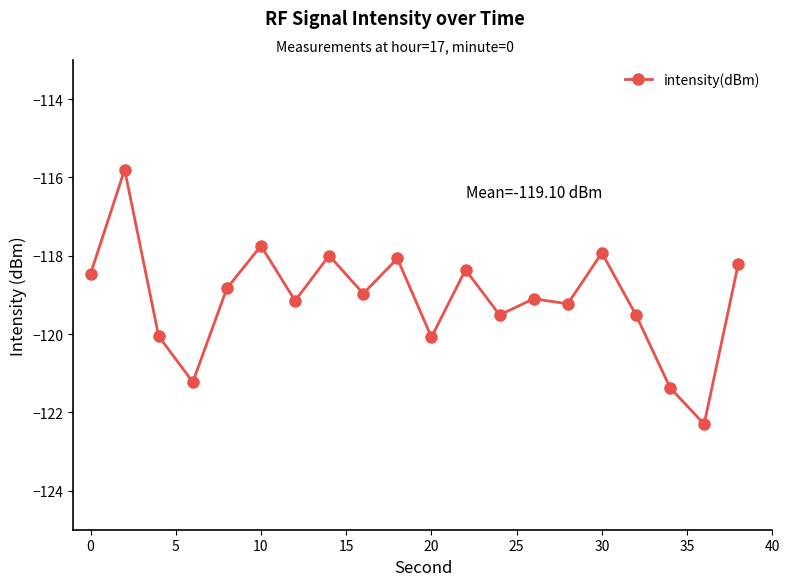

Count the number of categories in the chart.

20